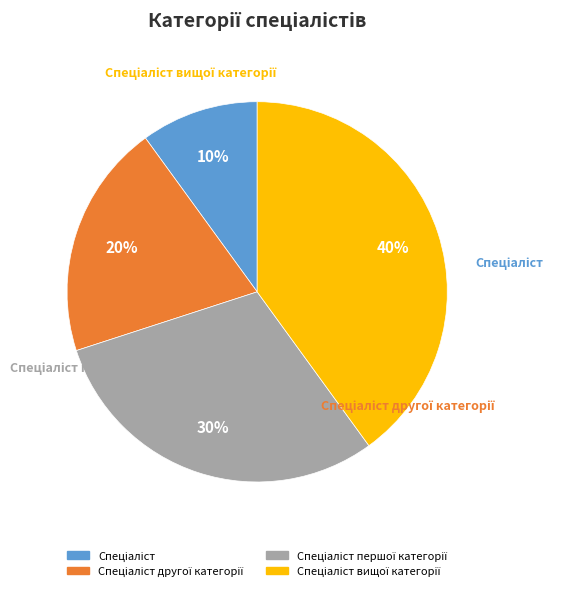

How many slices are in this pie chart?

4